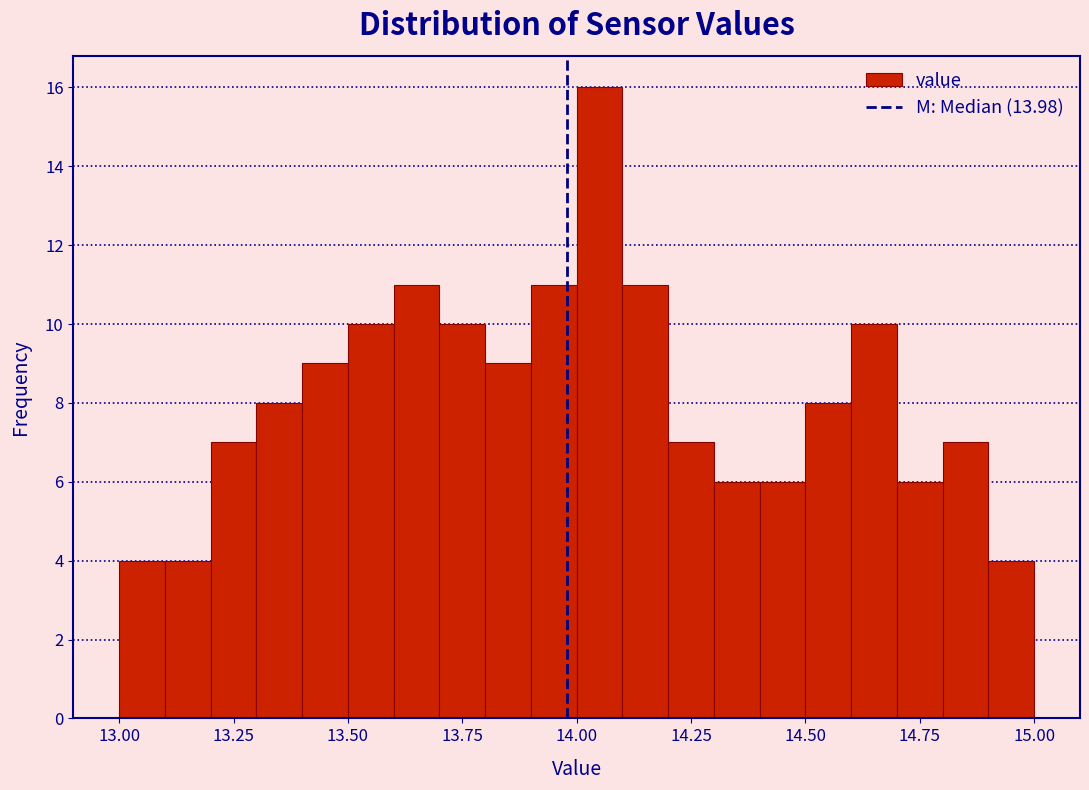

Around what value on the x-axis is the tallest bar? Give the approximate position of its centre, as read against the axis.

14.05